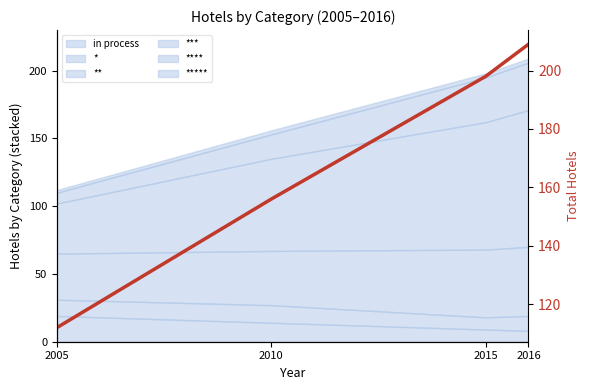

Rank the categories by value from lowest to highest.

2005, 2010, 2015, 2016